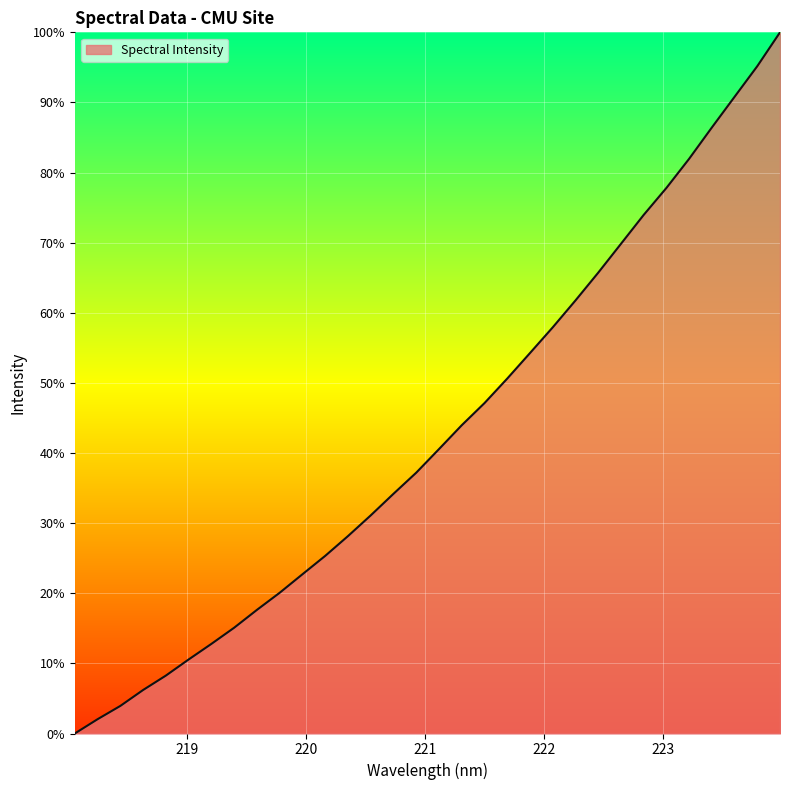

What is the greatest value displayed?

100.0